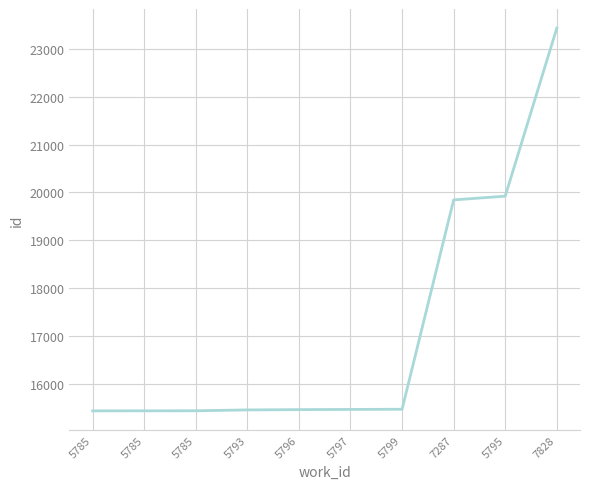

Is it true that the value at 5796 is 15459?

True